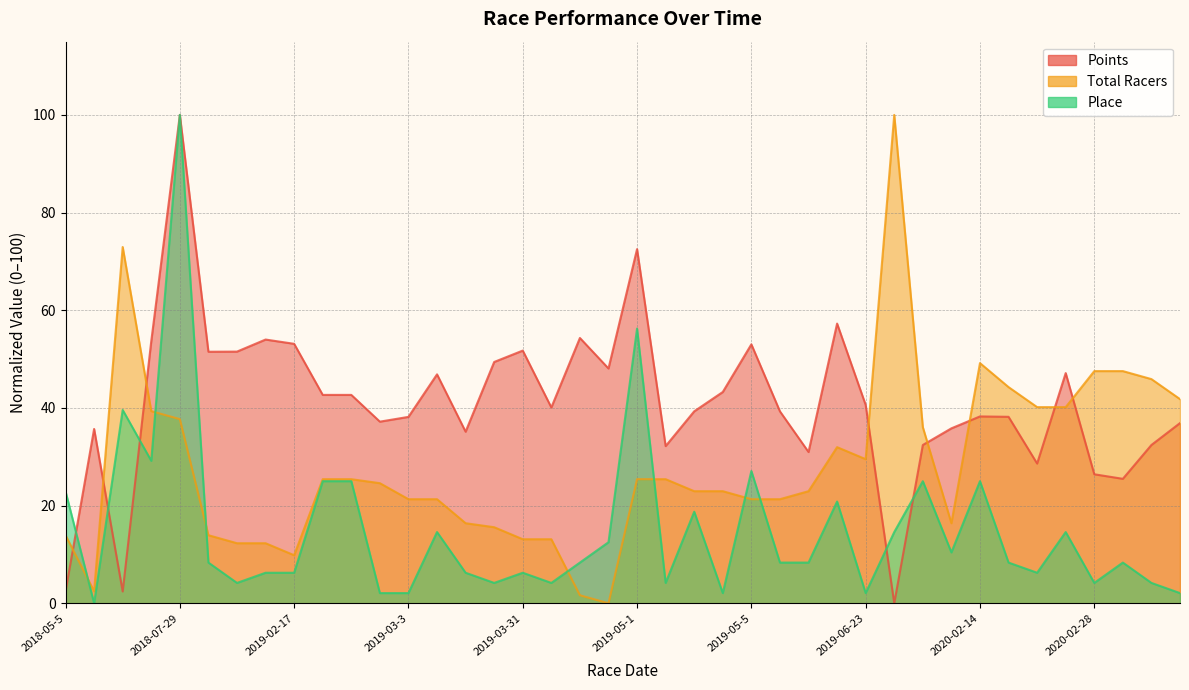

True or false: Points and Total Racers cross at least once.

True